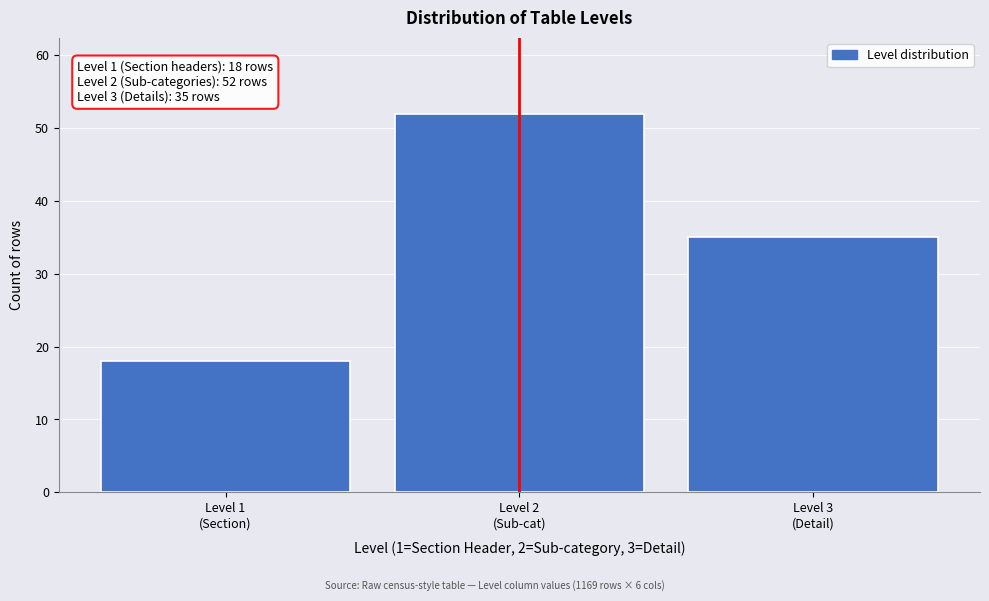

Reading left to right, extract all data points from this chart.

18	52	35